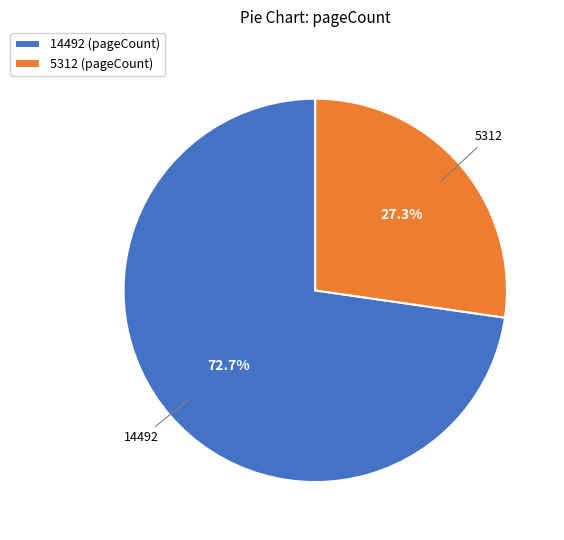

Is the sum of 5312 and 14492 greater than half?

Yes